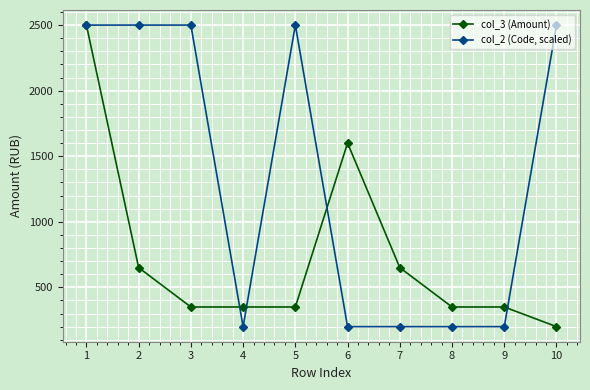

How many values in the col_2 (Code, scaled) series are below 2500?

5